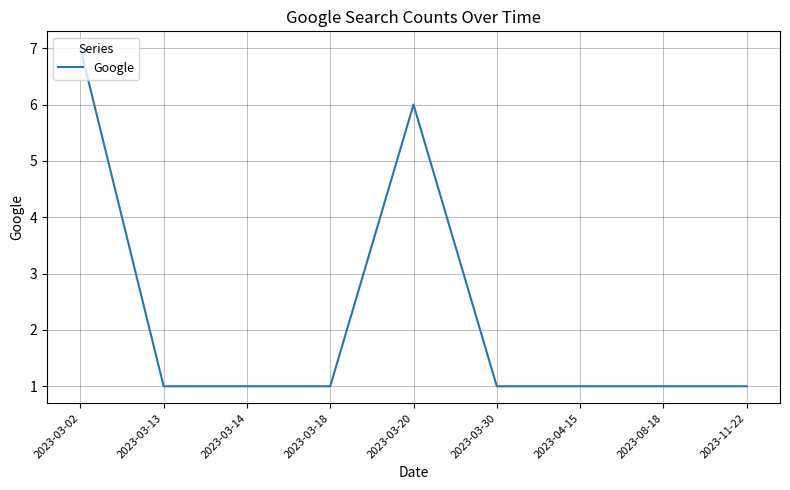

What is the change in value from 2023-03-02 to 2023-03-13?

-6